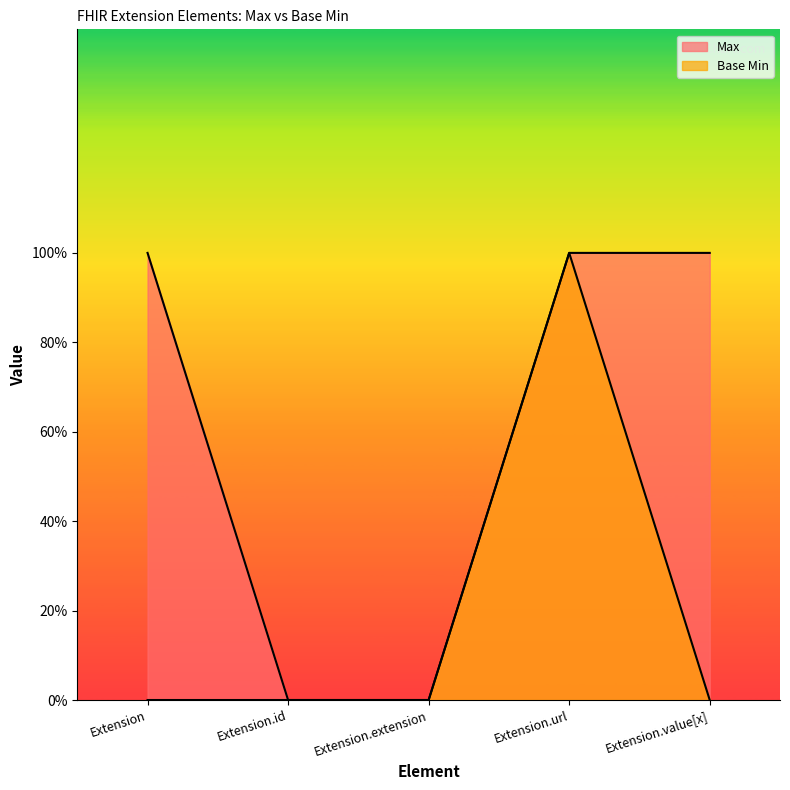

Reading right to left, what are all the values shown in this chart?

Max: 1	1	0	0	1
Base Min: 0	1	0	0	0